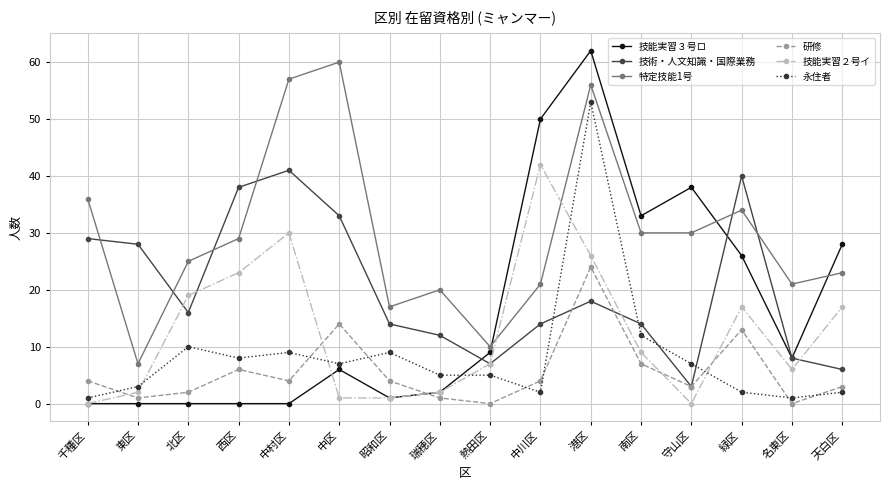

True or false: 技能実習２号イ has more than 1 points higher than both neighbors.

True